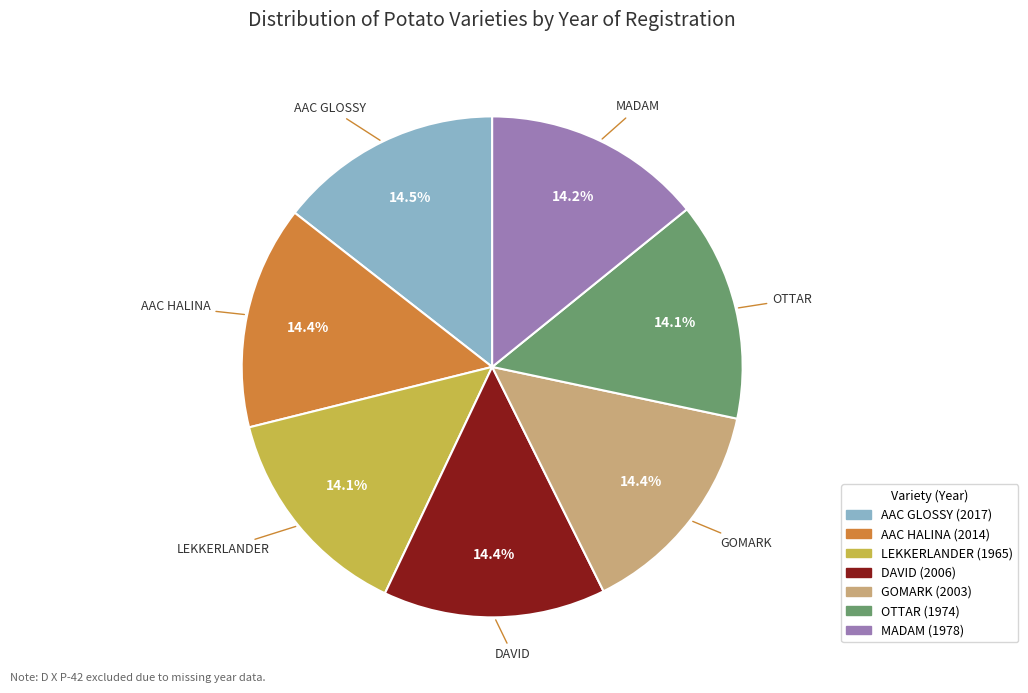

Is AAC HALINA the majority of the pie?

No